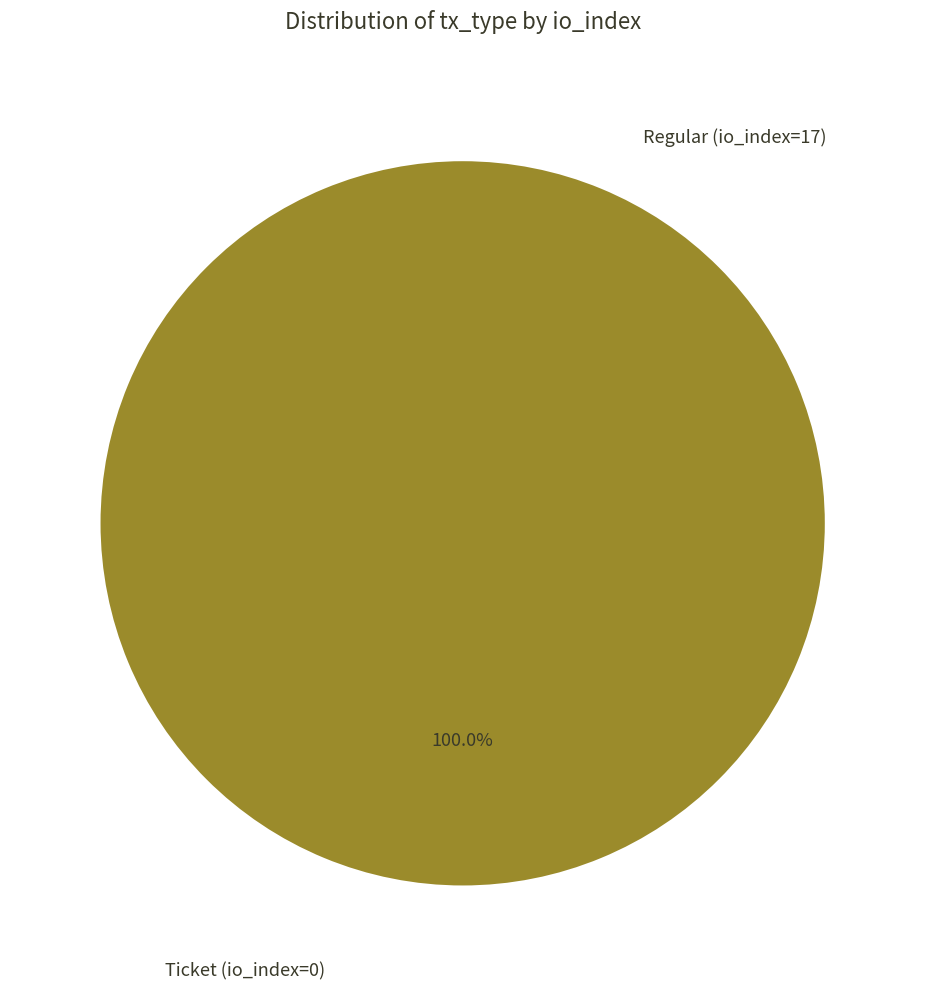

How many segments does this pie chart have?

2